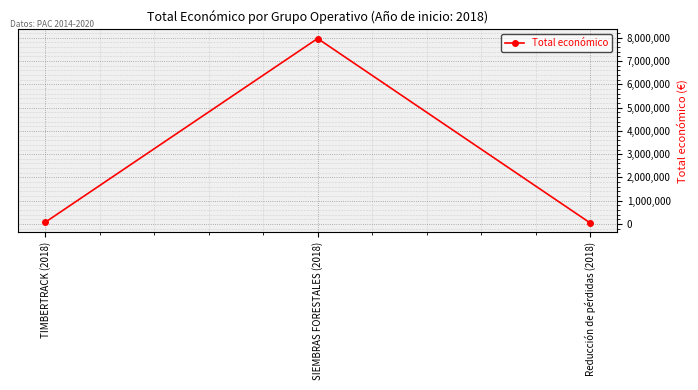

What is the sum of all values?

8095043